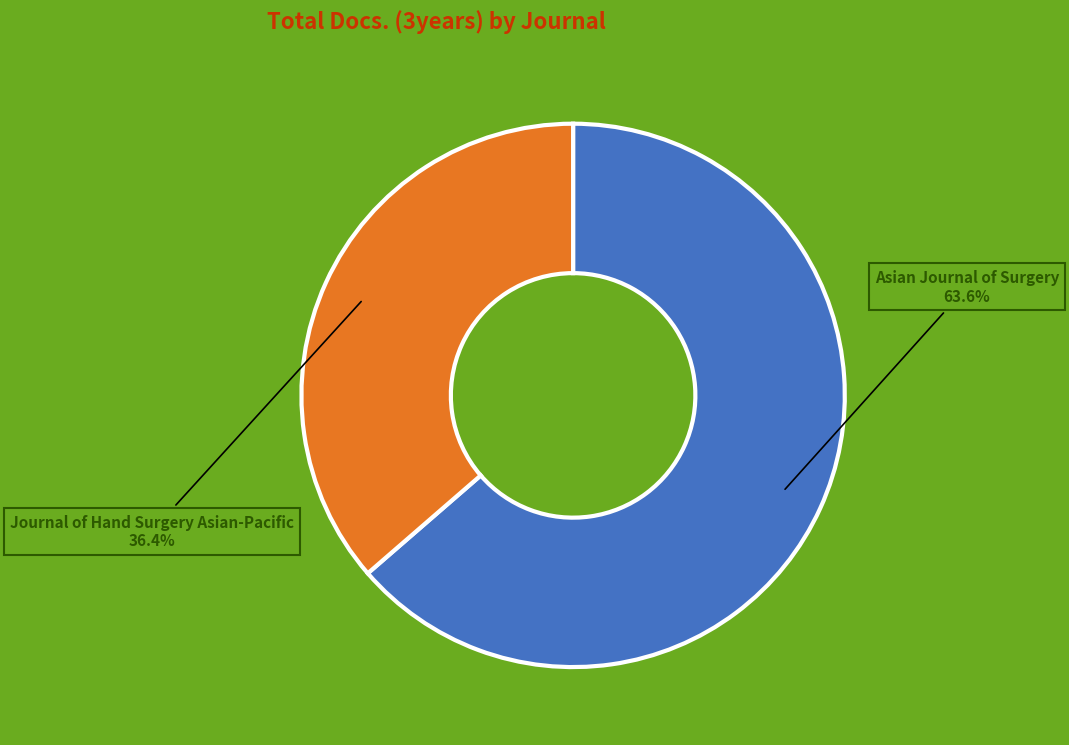

The Journal of Hand Surgery Asian-Pacific slice represents 43% of the pie. True or false?

False